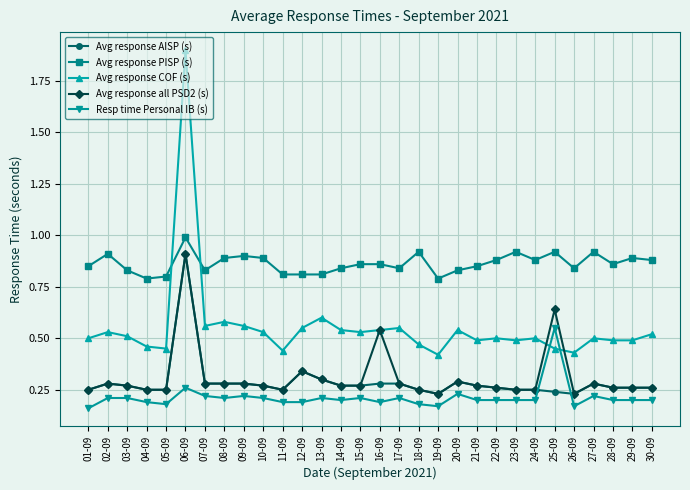

What is the maximum value shown in the chart?

1.9